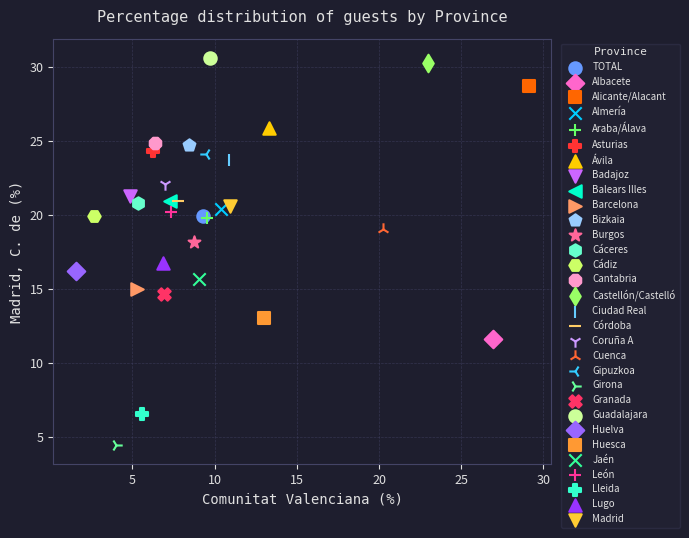

Which series contains the highest Y value?

Guadalajara